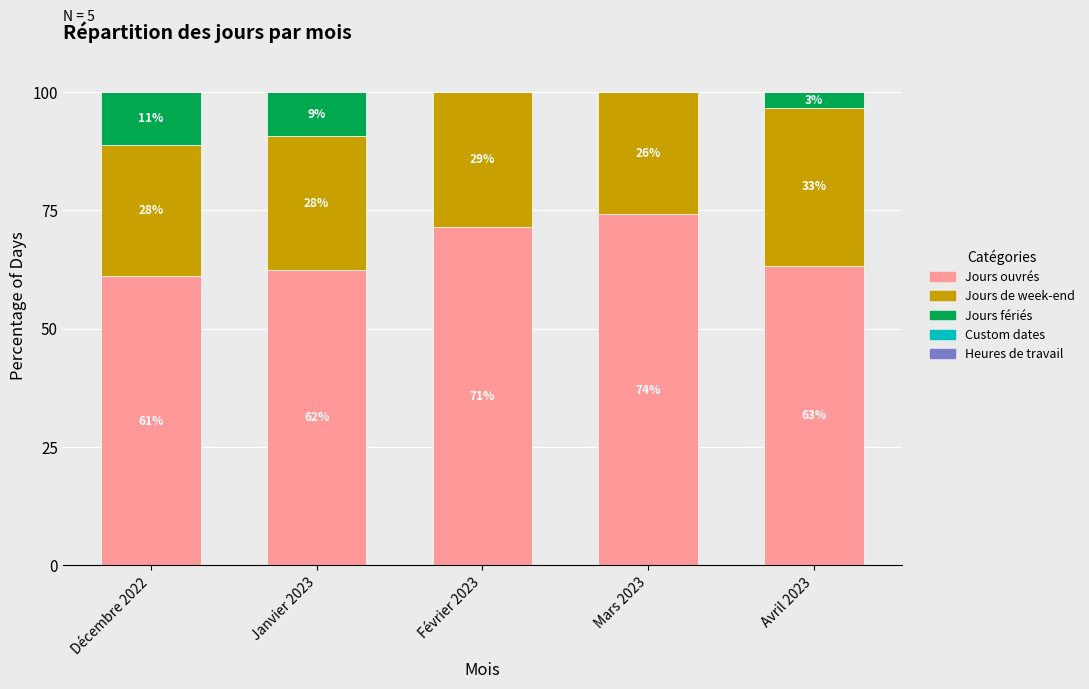

Does the chart contain stacked bars?

Yes